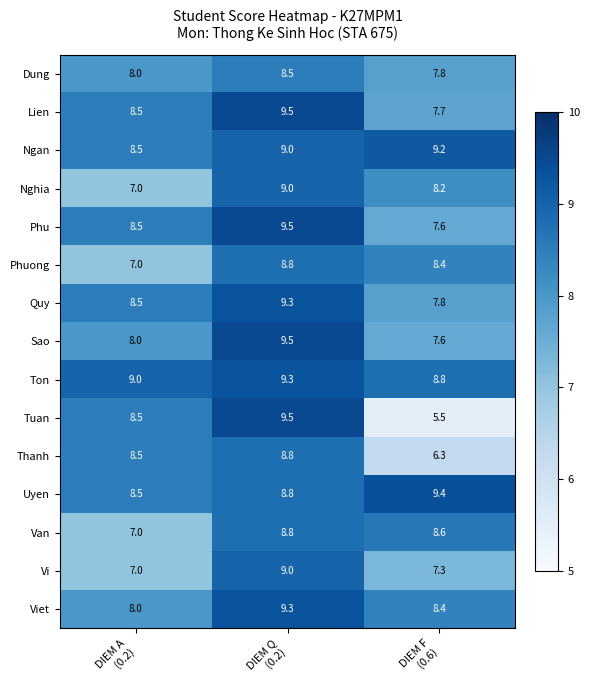

At how many categories does at least one series exceed 6?

3